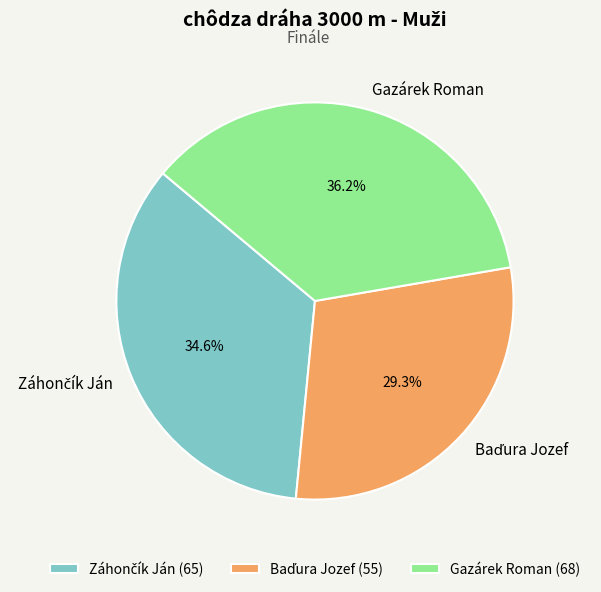

Is there a majority slice in this chart?

No